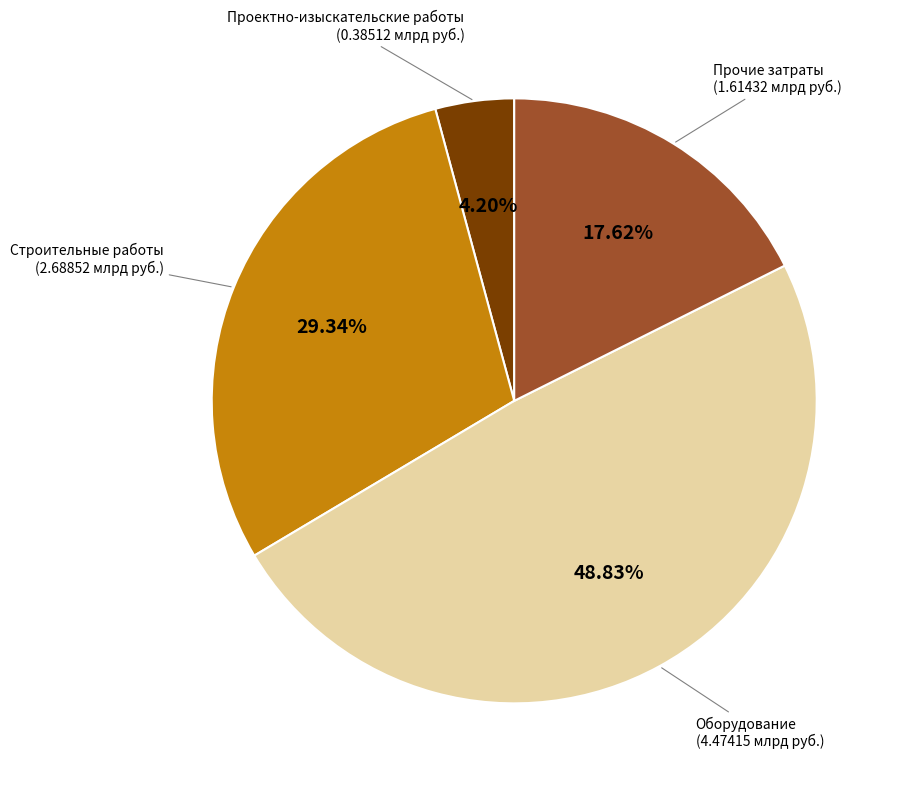

Is there any slice that represents more than half of the pie?

No